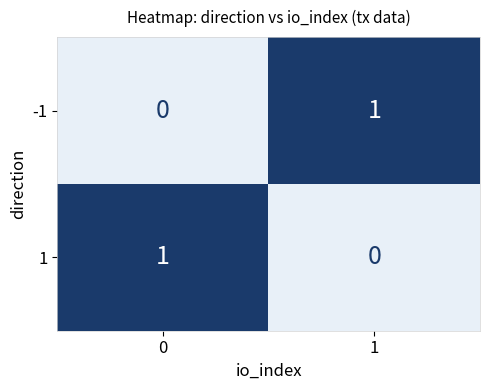

Rank the categories by 1 value from lowest to highest.

1, 0